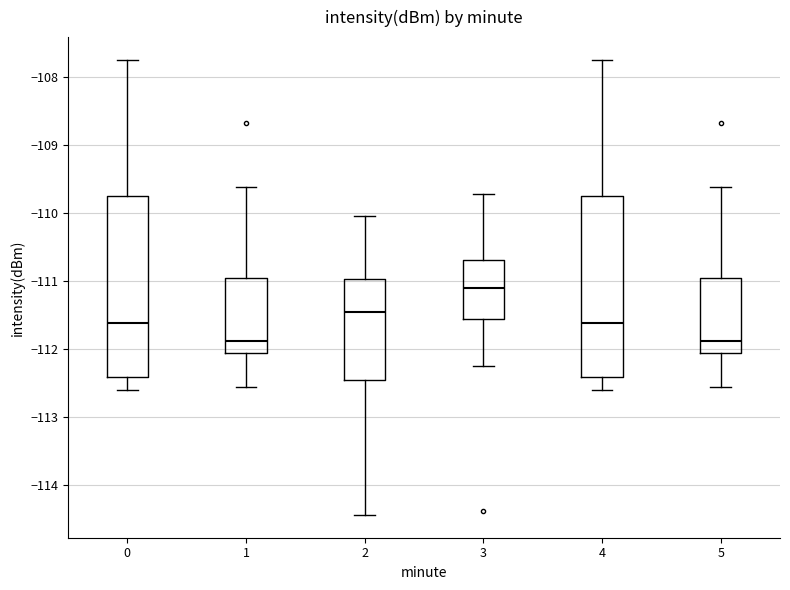

Reading left to right, read every box against the y-axis: the position of its median line, the range the box covers, and the ends of its whiskers. The values are not printed on the chart, so give them approximately, as read against the axis.

0: median -111.6, box -112.4 to -109.8, whiskers -112.6 to -107.7
1: median -111.9, box -112.1 to -111.0, whiskers -112.6 to -109.6
2: median -111.5, box -112.5 to -111.0, whiskers -114.4 to -110.0
3: median -111.1, box -111.6 to -110.7, whiskers -112.2 to -109.7
4: median -111.6, box -112.4 to -109.8, whiskers -112.6 to -107.7
5: median -111.9, box -112.1 to -111.0, whiskers -112.6 to -109.6